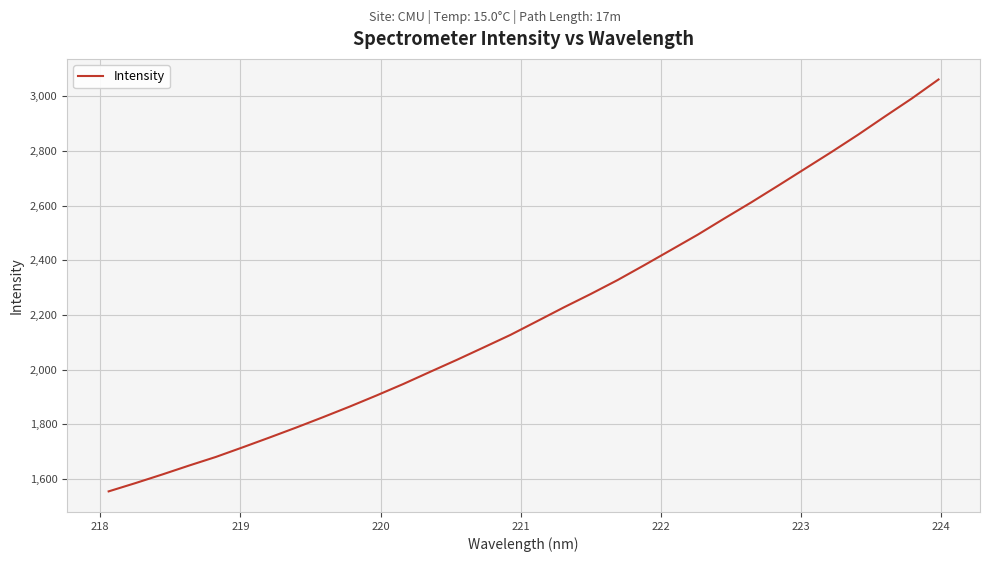

What is the sum of all values?

70647.3